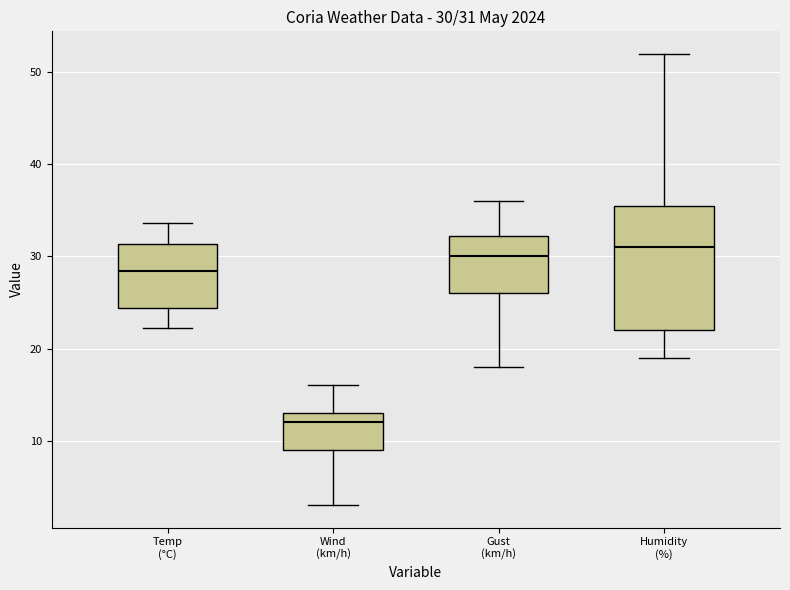

Which box has the lowest median line?

Wind (km/h)